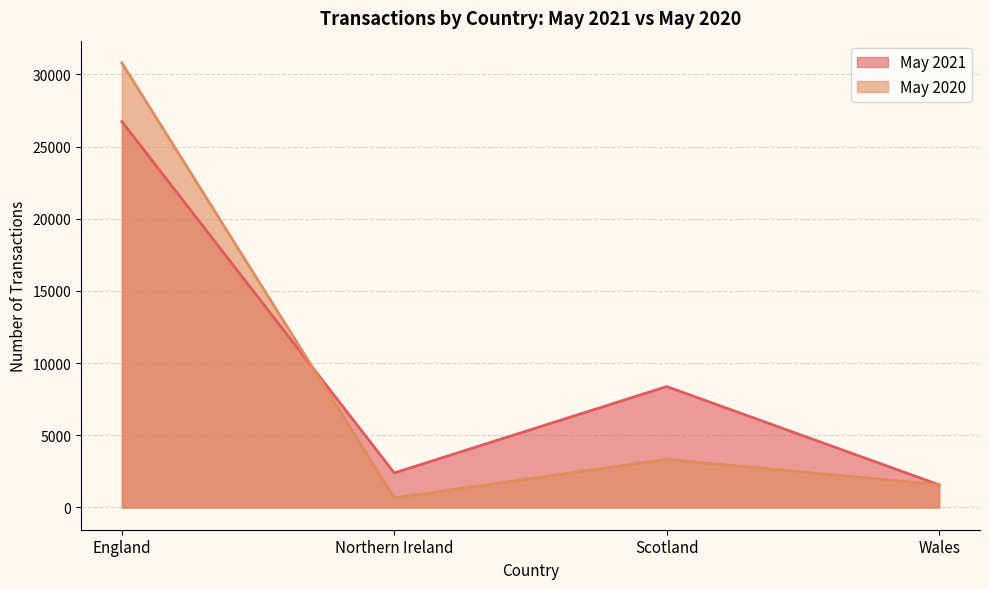

The value of May 2021 at England is 26733. True or false?

True